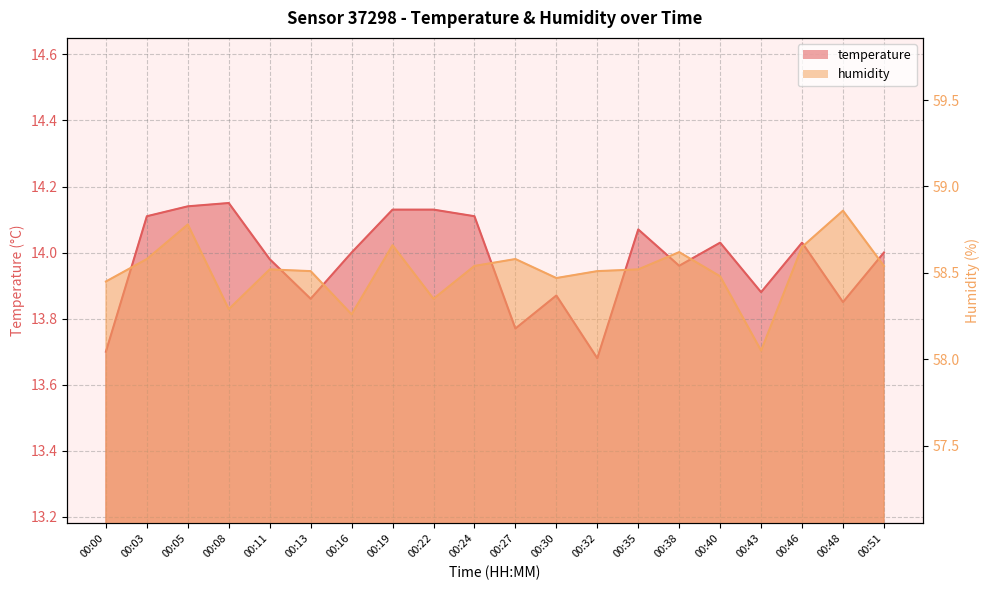

True or false: humidity has a value of 58.6 at 00:27.

True